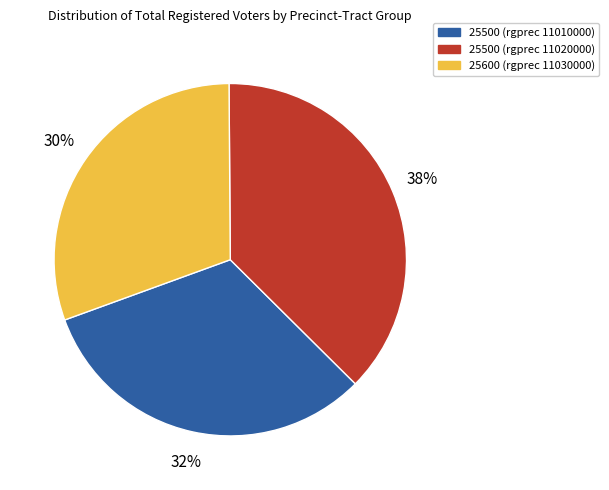

To the nearest percent, what is the combined percentage of 25500 (rgprec 11010000) and 25600 (rgprec 11030000)?

62%